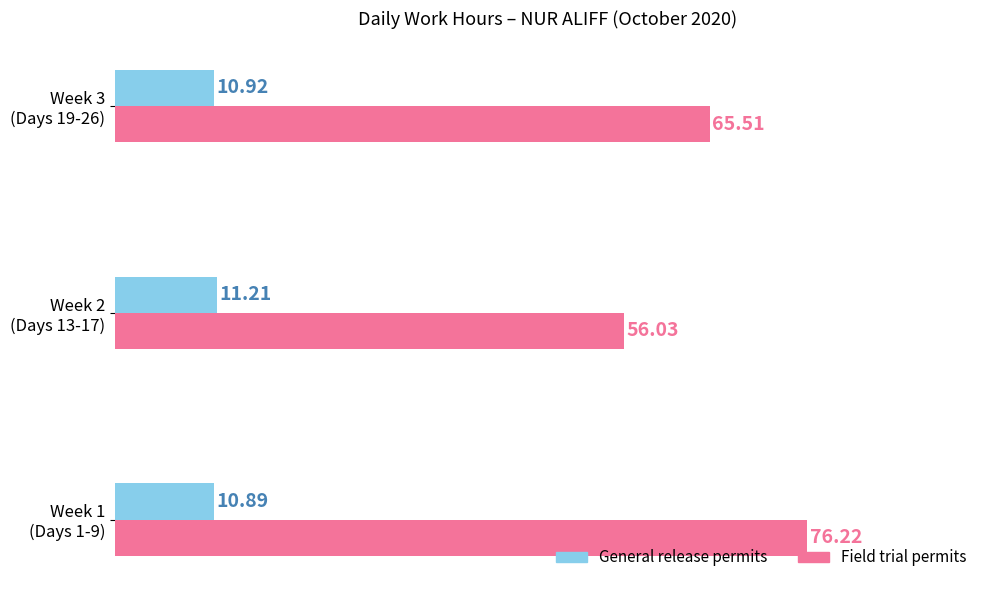

At how many categories does at least one series exceed 18?

3